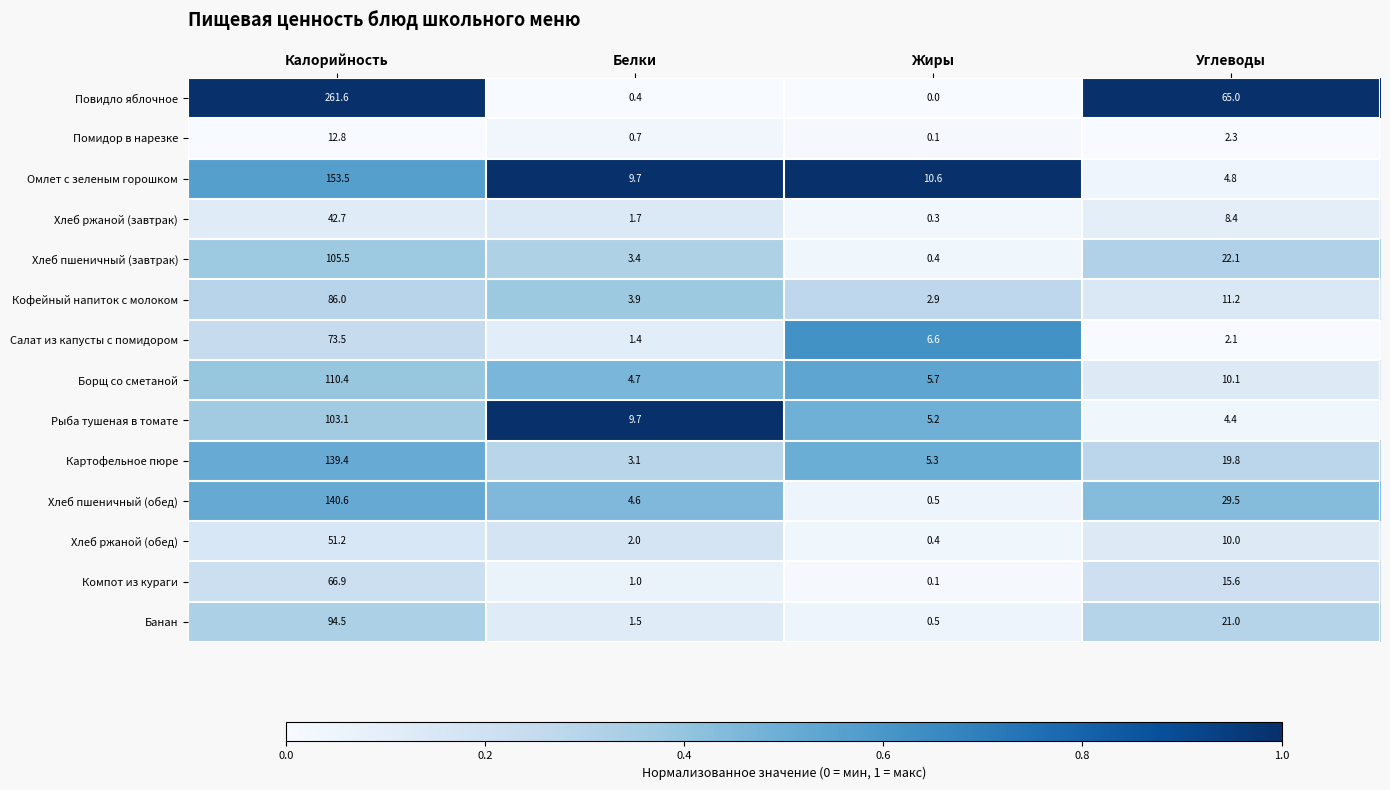

Which series changed the most between Калорийность and Жиры?

Повидло яблочное